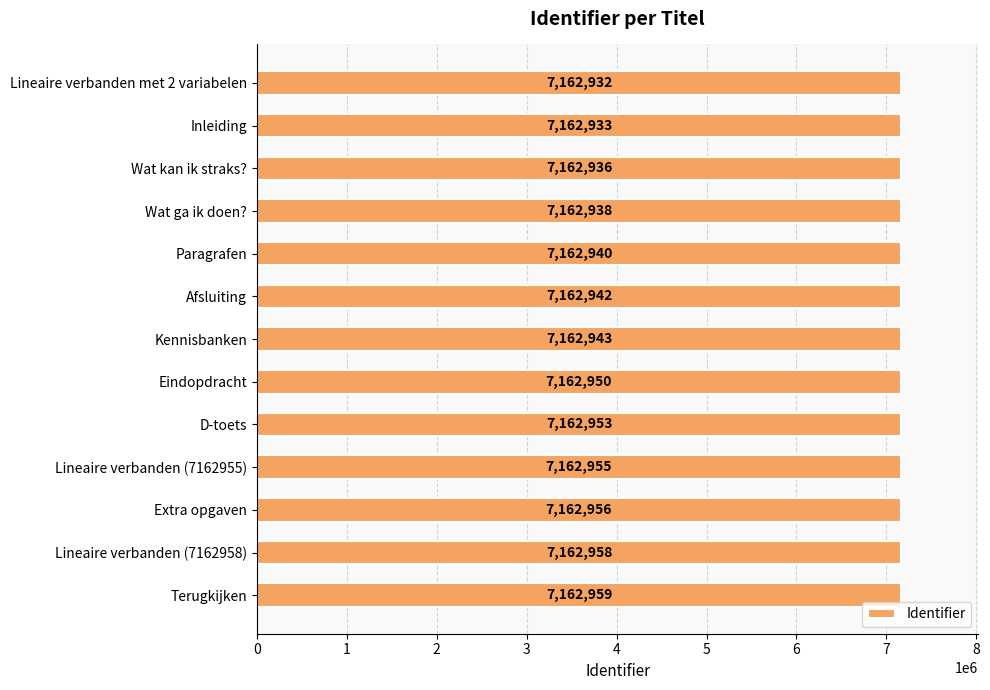

Reading bottom to top, what are all the values shown in this chart?

7162959	7162958	7162956	7162955	7162953	7162950	7162943	7162942	7162940	7162938	7162936	7162933	7162932